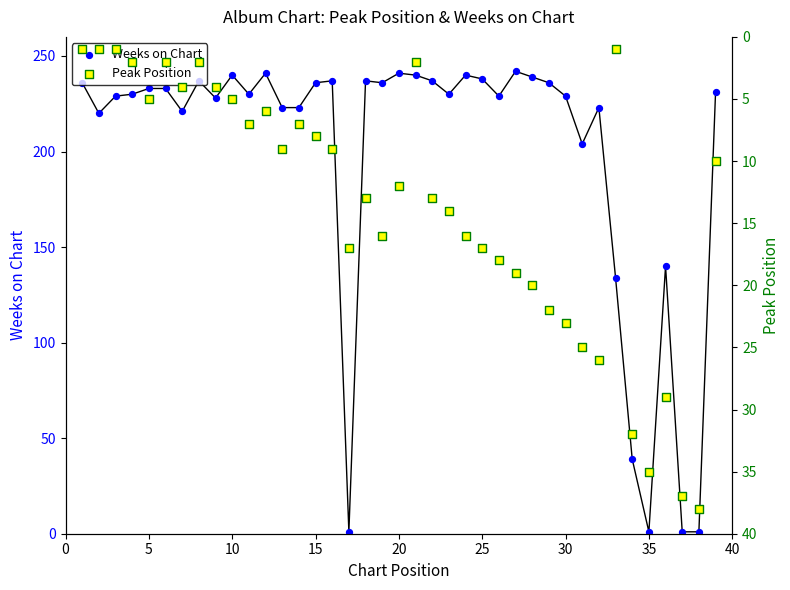

At how many categories does at least one series exceed 84?

34